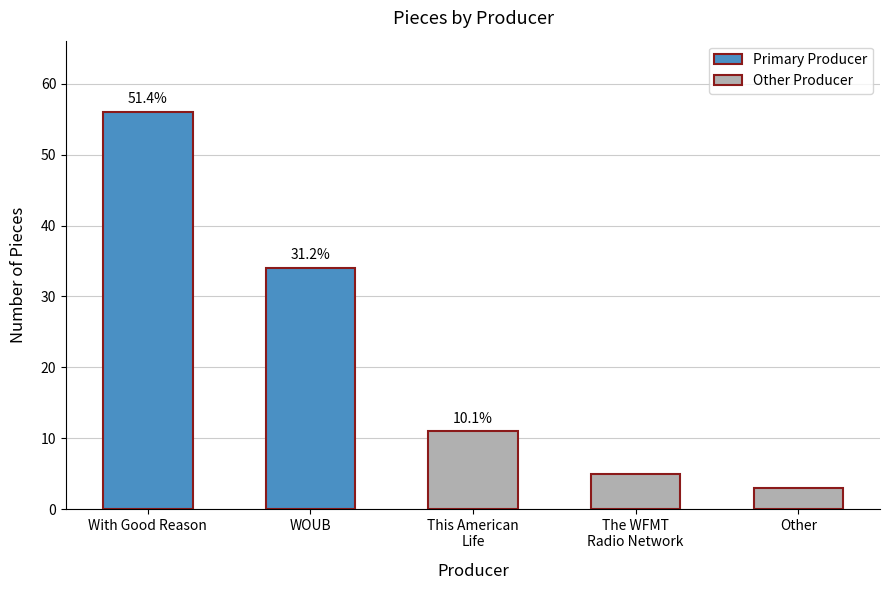

What is the value of the 2nd bar from the left?

34